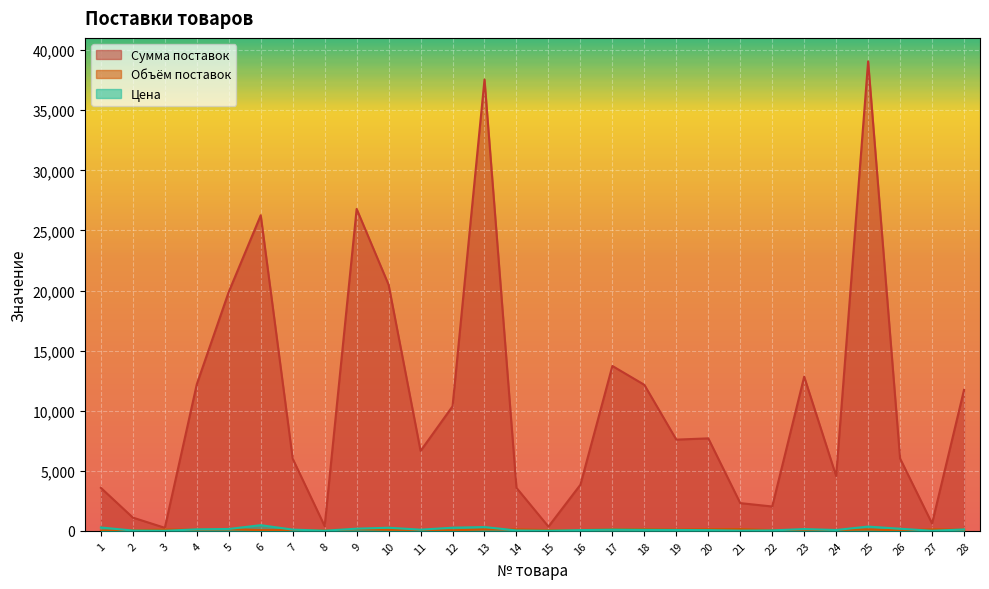

In Объём поставок, how many points are higher than both neighbors (excluding endpoints)?

8